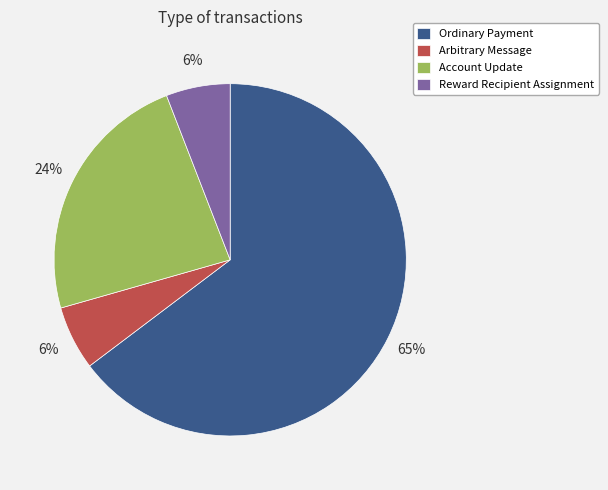

What is the largest slice in the pie chart?

Ordinary Payment